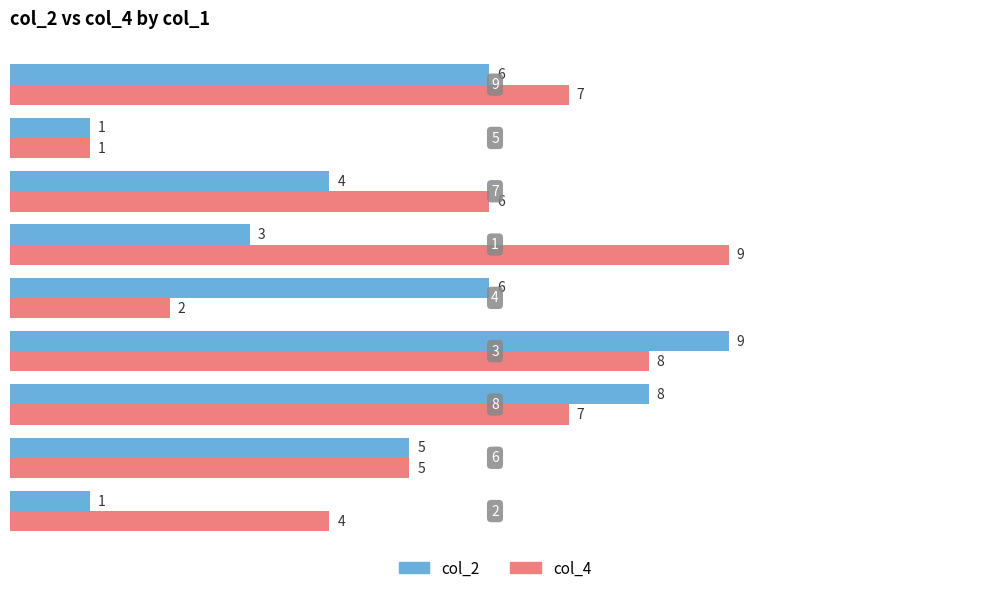

List the series in order of their overall mean, lowest first.

col_2, col_4